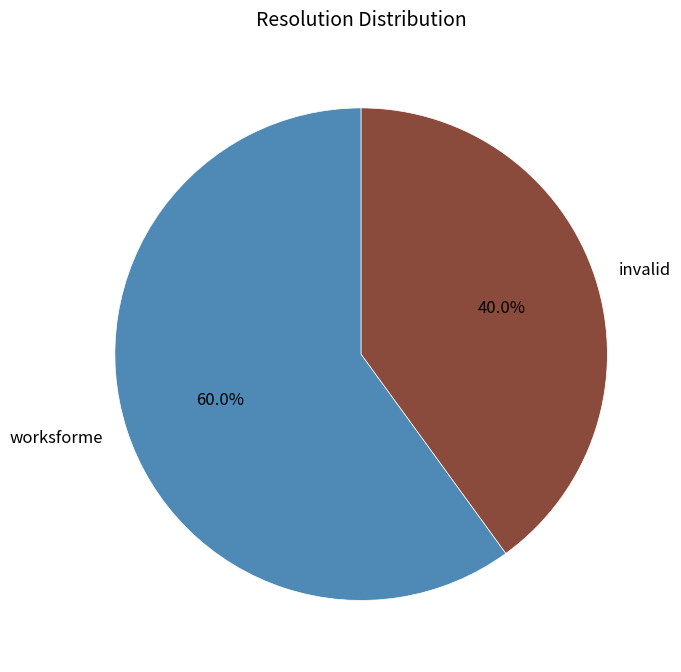

To the nearest percent, what is the difference between the largest and smallest slice percentages?

20%